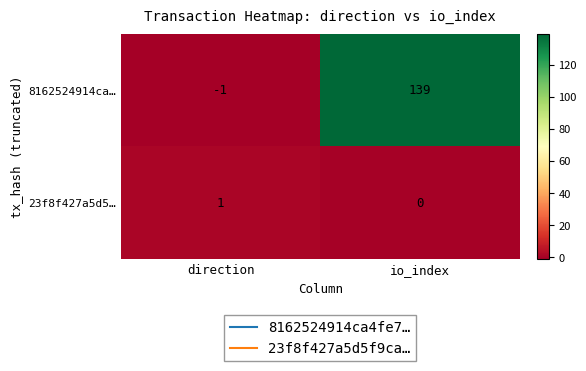

Is the value of 23f8f427a5d5… at direction greater than the value of 8162524914ca… at direction?

Yes